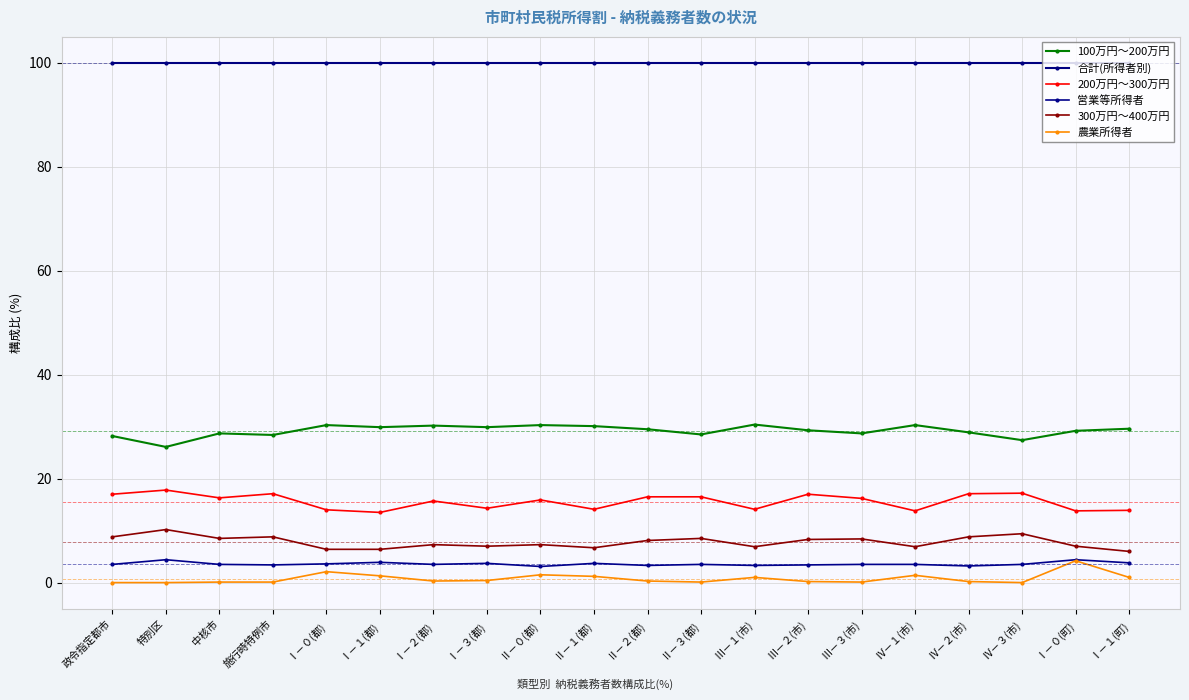

What is the difference between the second highest and second lowest values in the 営業等所得者 series?

1.2